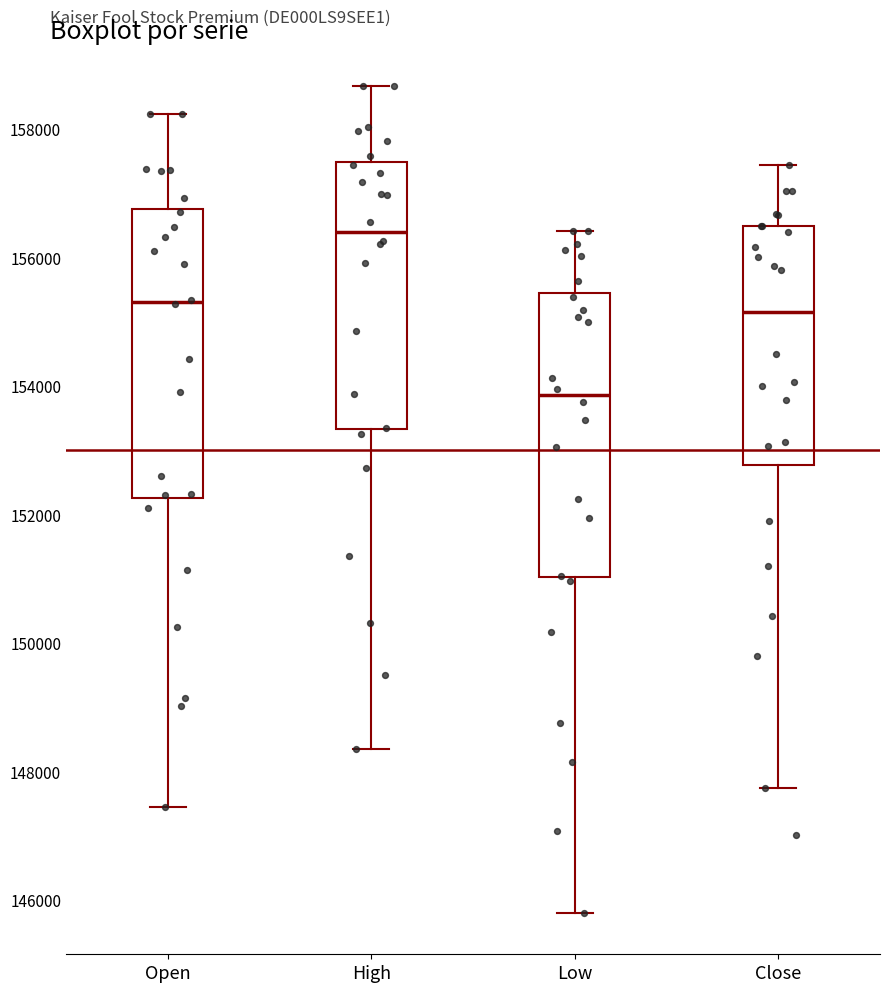

Reading left to right, transcribe this box plot: for each box, give where its median line is, the range the box spans, and where its two whiskers end, as read against the y-axis. The values are not printed on the chart, so give them approximately, as read against the axis.

Open: median 155400, box 152200 to 156800, whiskers 147400 to 158200
High: median 156400, box 153400 to 157400, whiskers 148400 to 158600
Low: median 153800, box 151000 to 155400, whiskers 145800 to 156400
Close: median 155200, box 152800 to 156400, whiskers 147800 to 157400